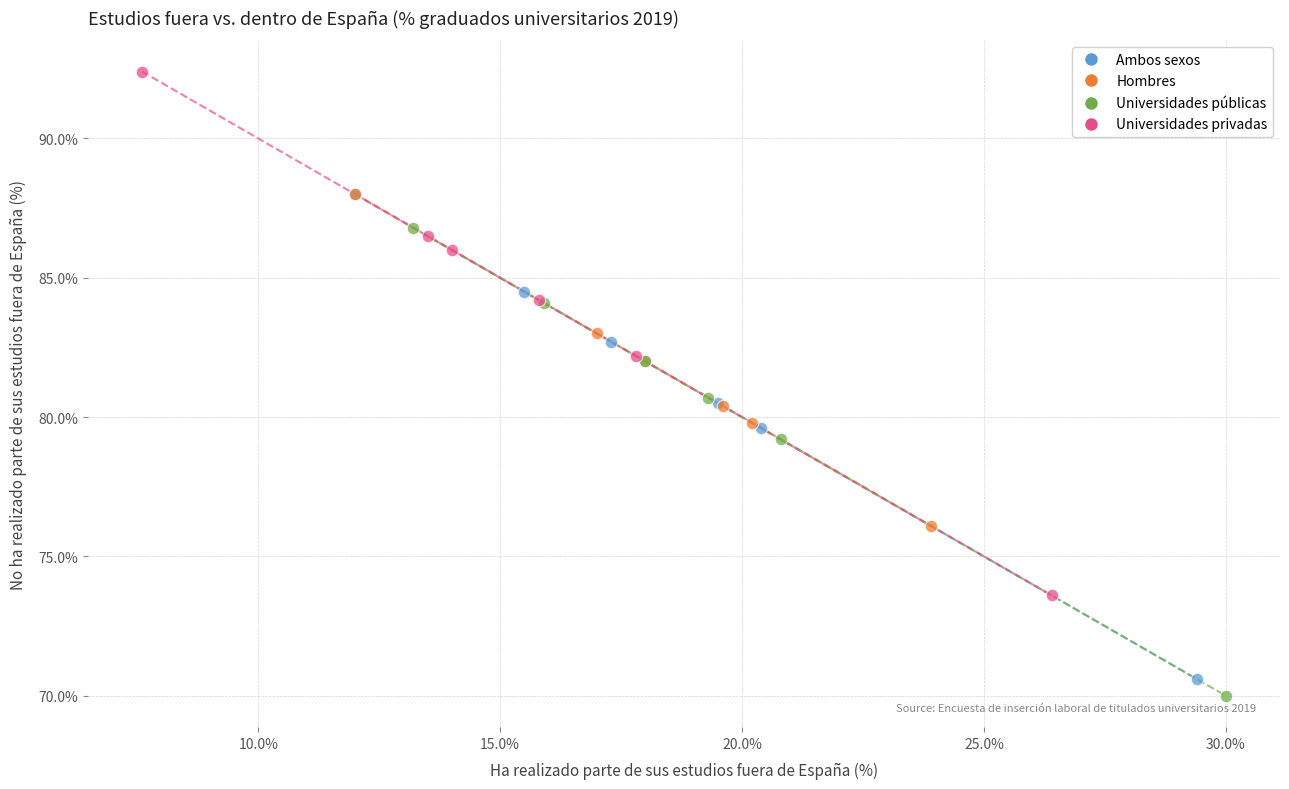

Which series has the widest spread of Y values?

Universidades privadas